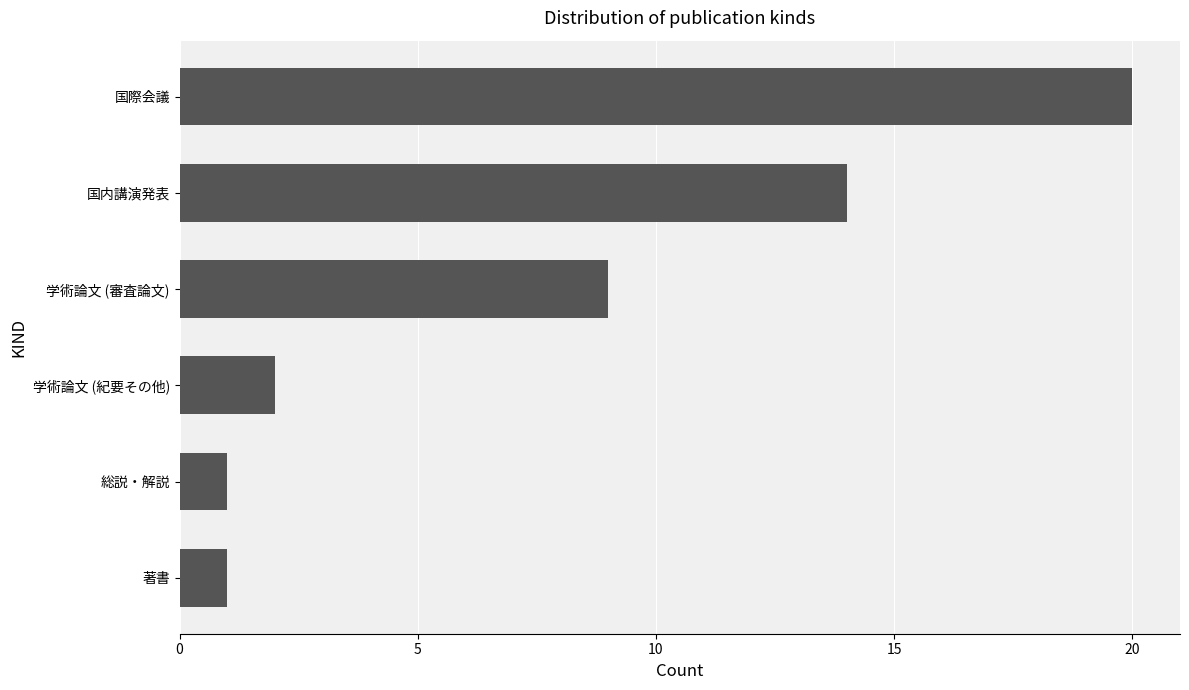

What is the difference between the maximum and second lowest values?

19